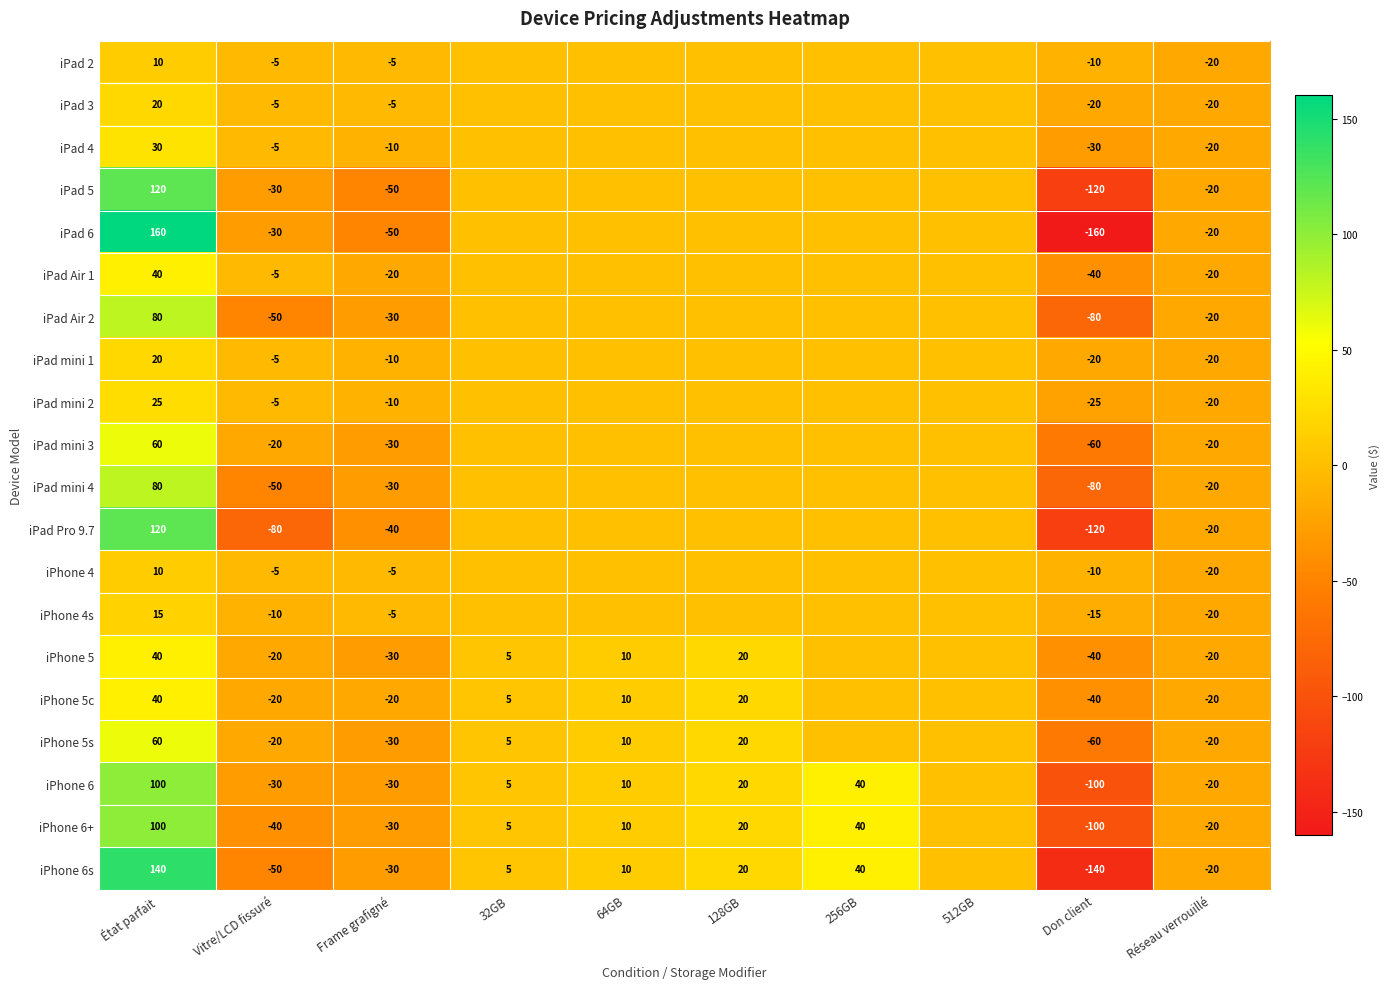

True or false: iPad mini 3 has a value of -21 at Frame grafigné.

False